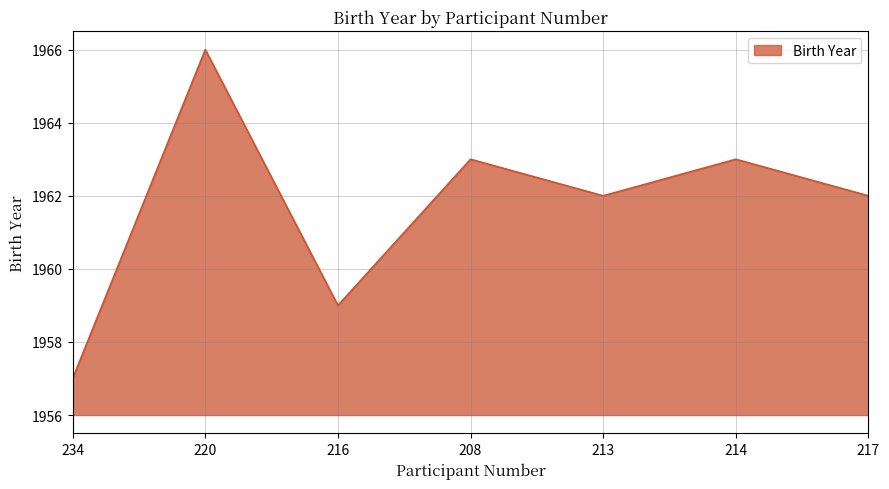

What position from the left is 220?

2